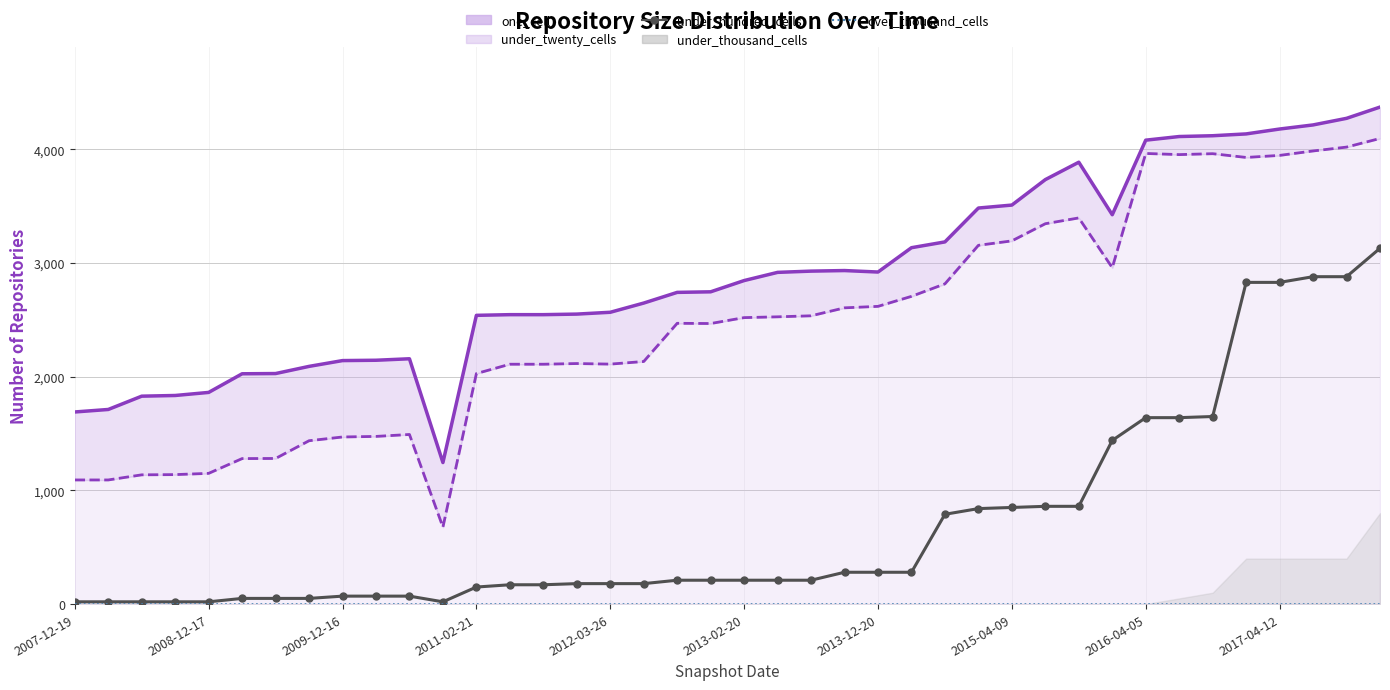

Between 2008-12-17 and 16, which is larger?

16